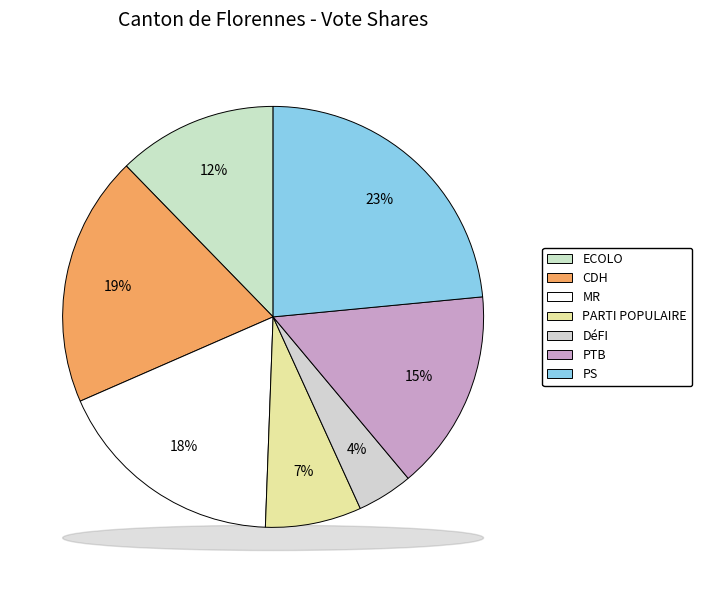

Rank the categories by value from highest to lowest.

PS, CDH, MR, PTB, ECOLO, PARTI POPULAIRE, DéFI